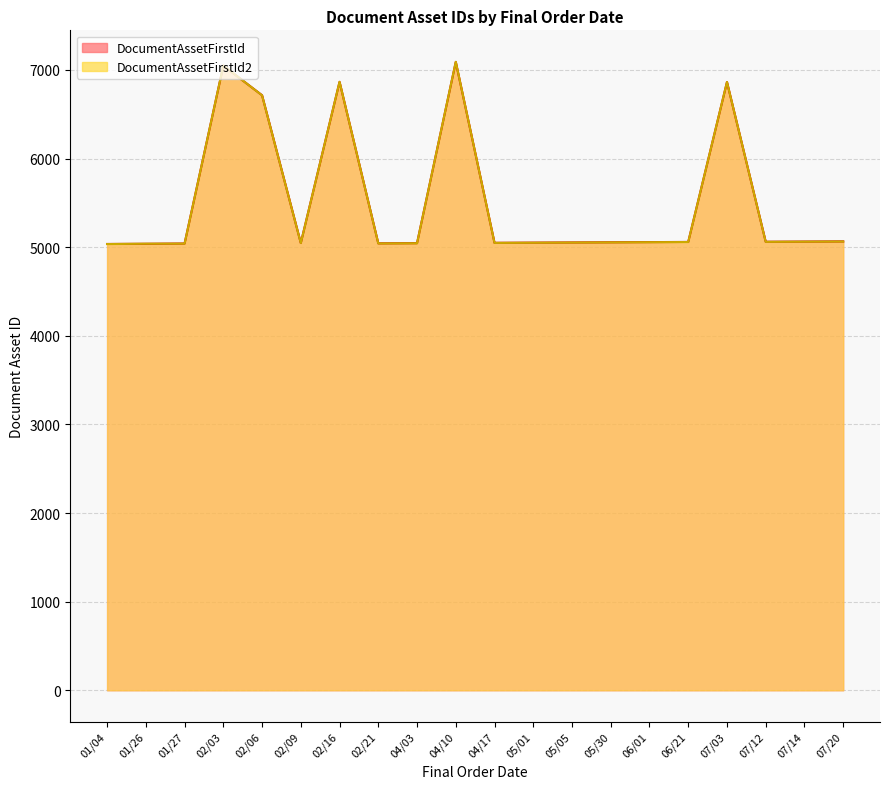

What is the minimum value for DocumentAssetFirstId?

5036